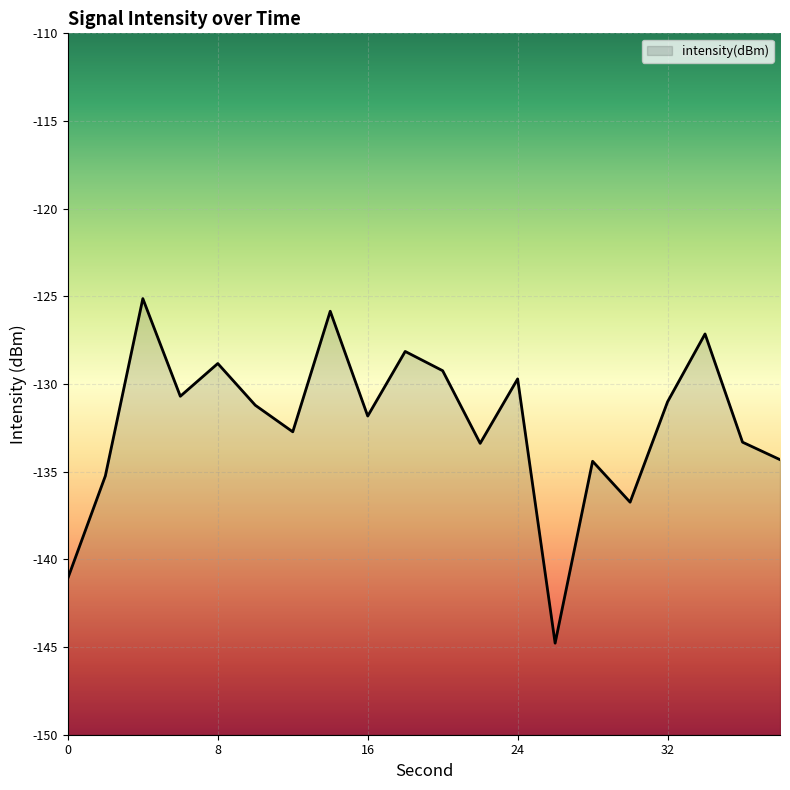

The chart shows a value of -181.1 at 24. True or false?

False